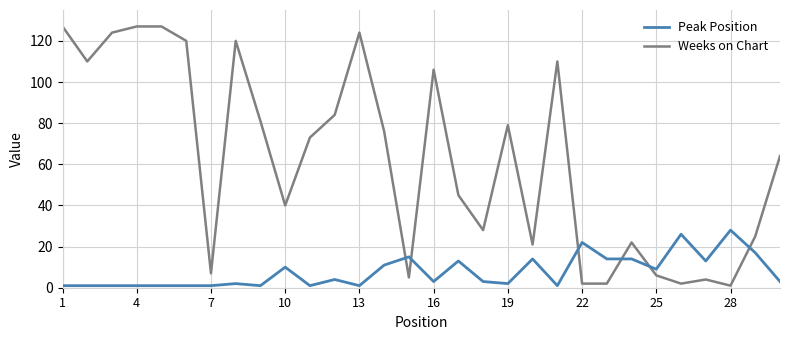

What is the greatest value displayed?

127